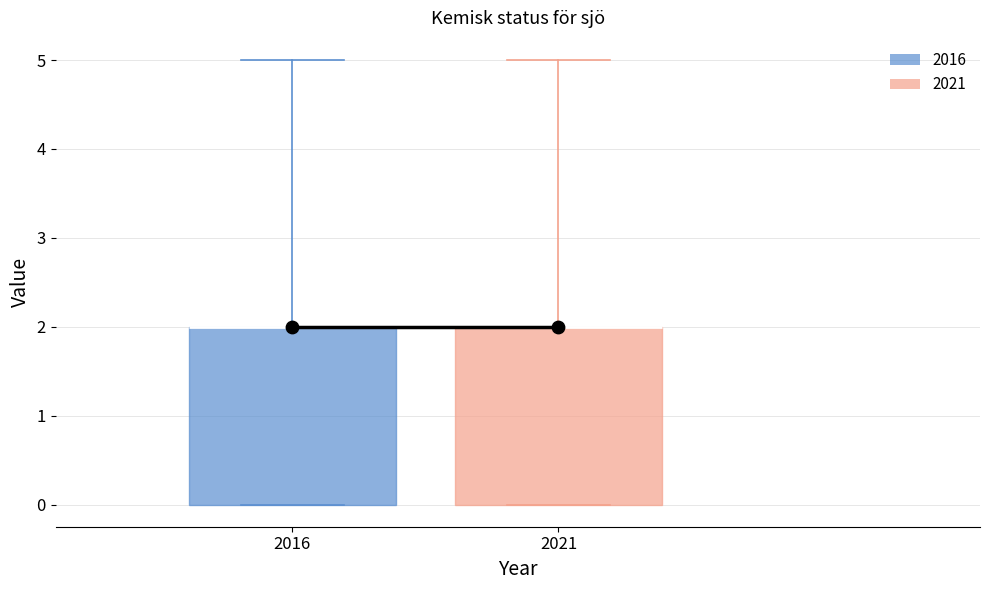

Reading left to right, read every box against the y-axis: the position of its median line, the range the box covers, and the ends of its whiskers. The values are not printed on the chart, so give them approximately, as read against the axis.

2016: median 2 (drawn on the box's upper edge), box 0 to 2, whiskers 0 to 5
2021: median 2 (drawn on the box's upper edge), box 0 to 2, whiskers 0 to 5